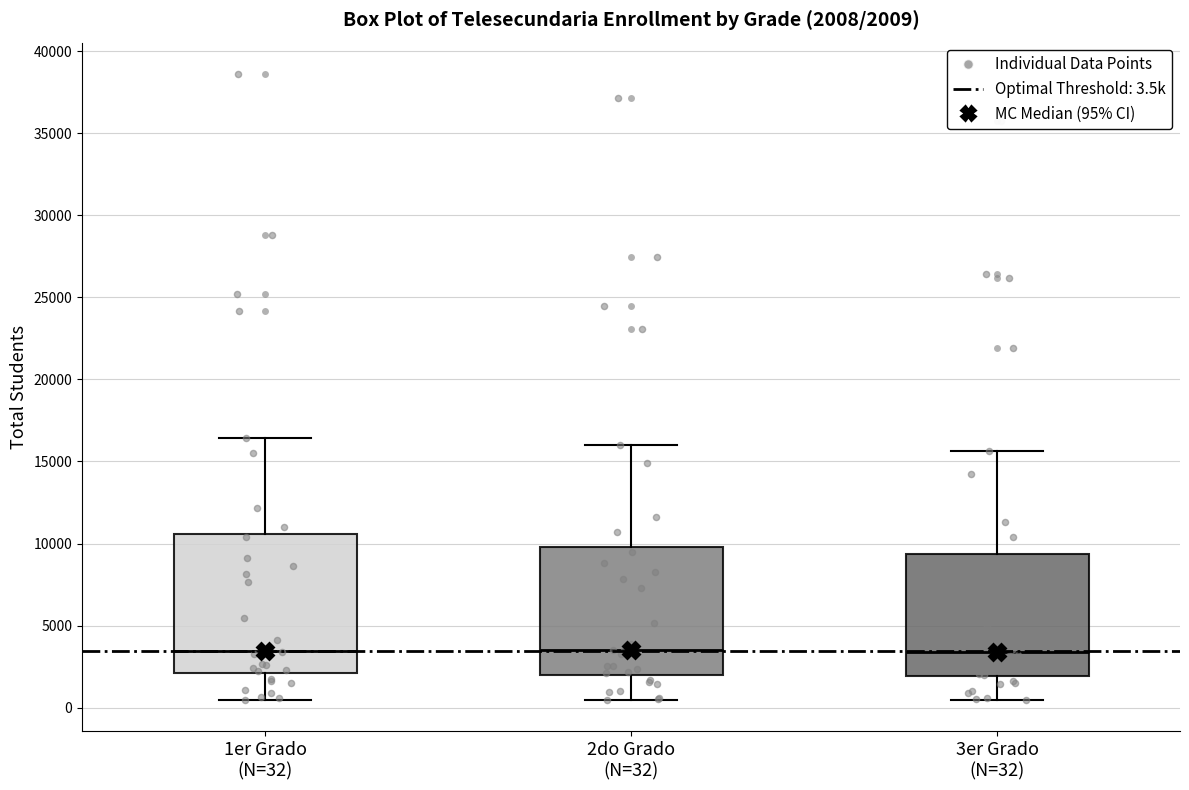

Comparing the boxes themselves (not the whiskers), which one is the tallest?

1er Grado (N=32)